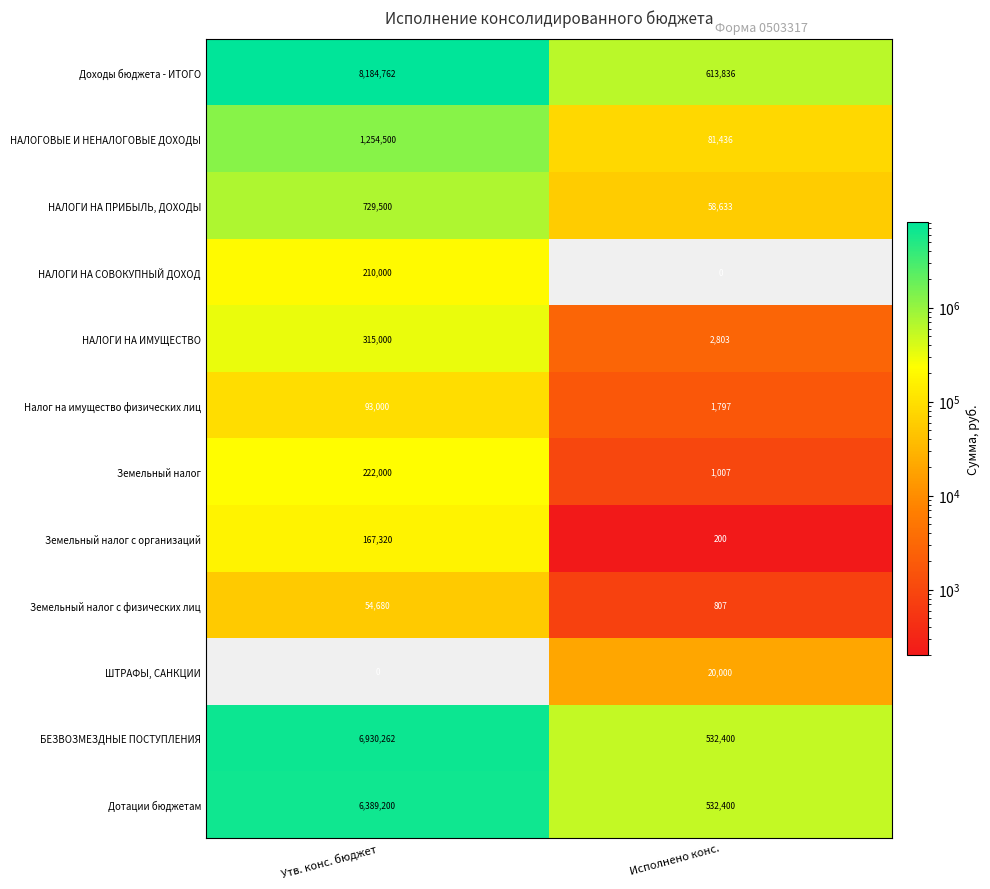

What is the difference between the БЕЗВОЗМЕЗДНЫЕ ПОСТУПЛЕНИЯ values at Утв. конс. бюджет and Исполнено конс.?

6397862